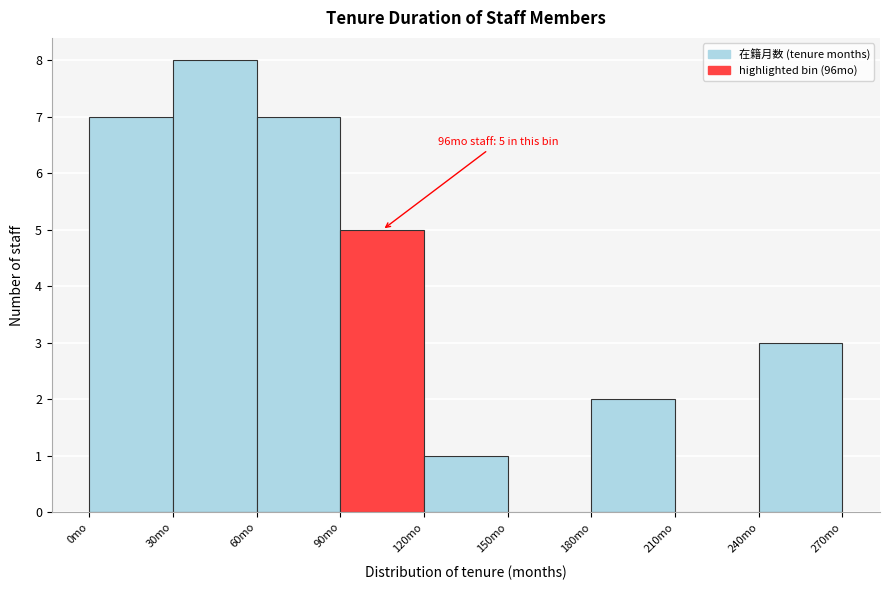

Over which range of the x-axis is the bar tallest?

30 to 60